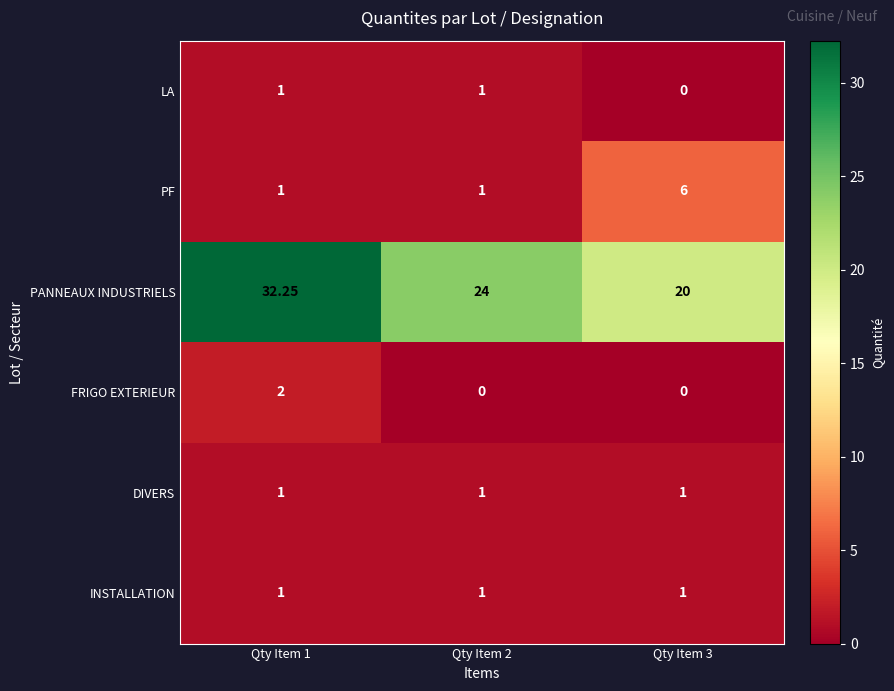

Which series has the widest spread of values?

PANNEAUX INDUSTRIELS